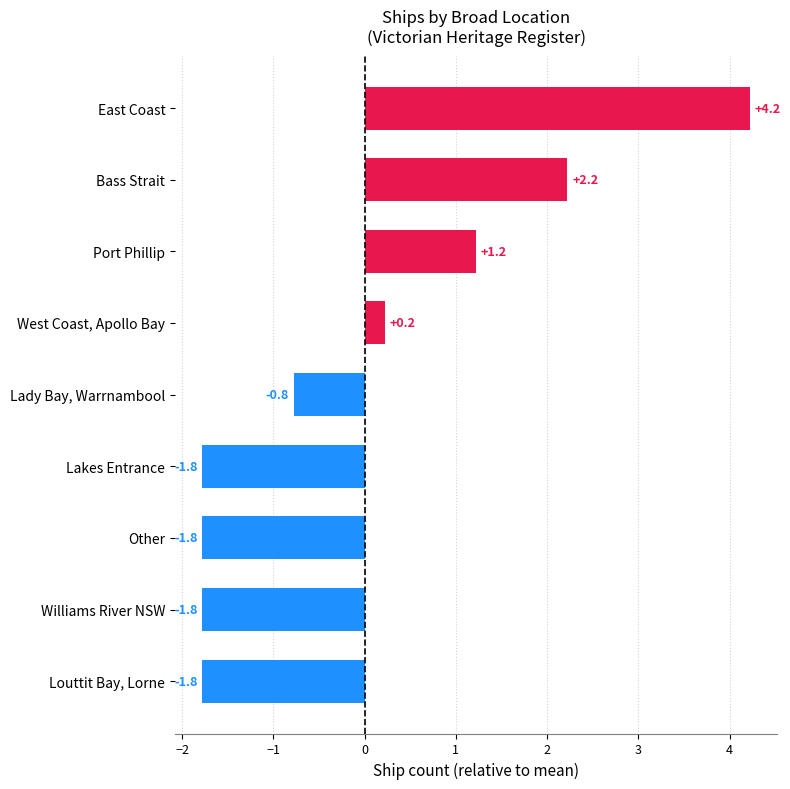

True or false: the data shows -1.8 at Lakes Entrance.

True